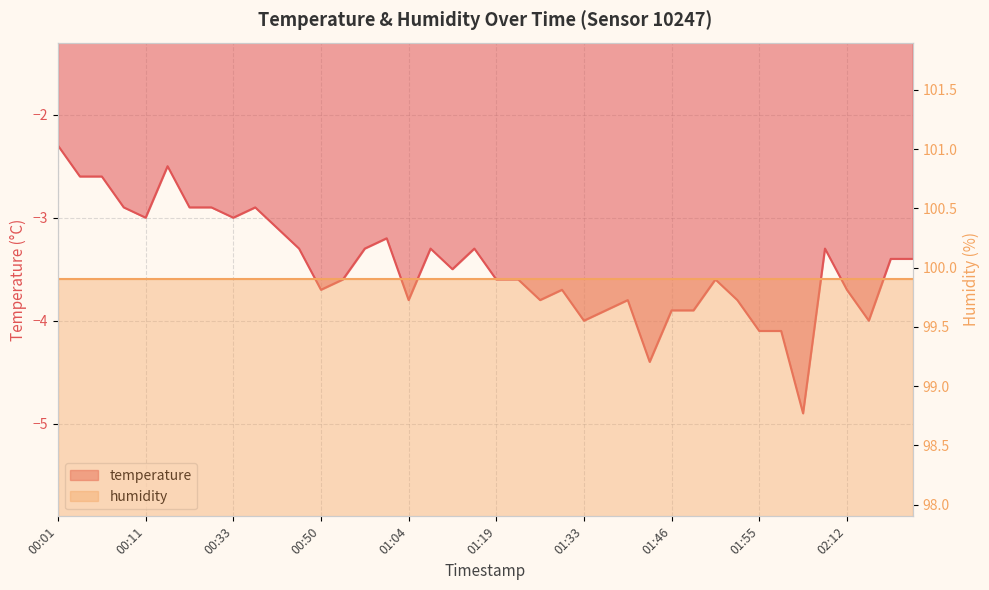

What is the minimum value shown in the chart?

-4.9